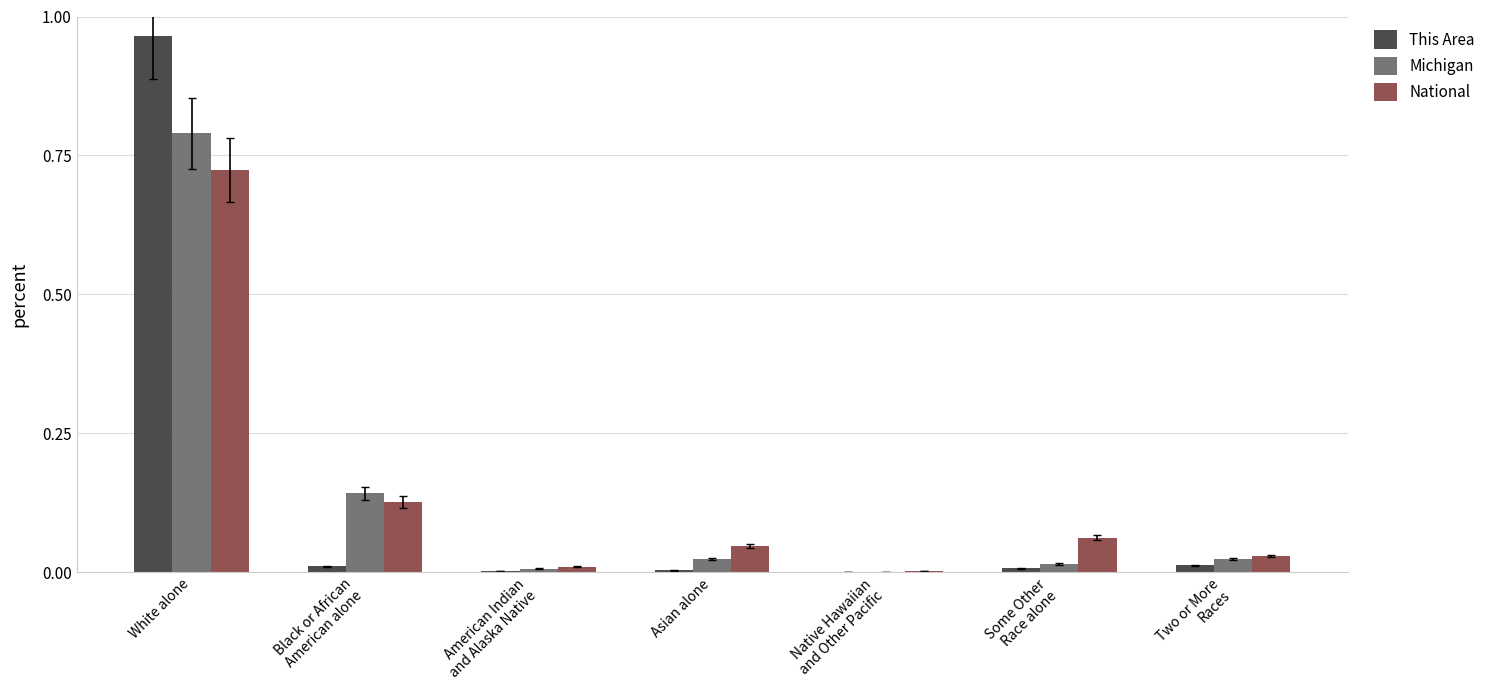

At which label does Michigan reach its peak?

White alone